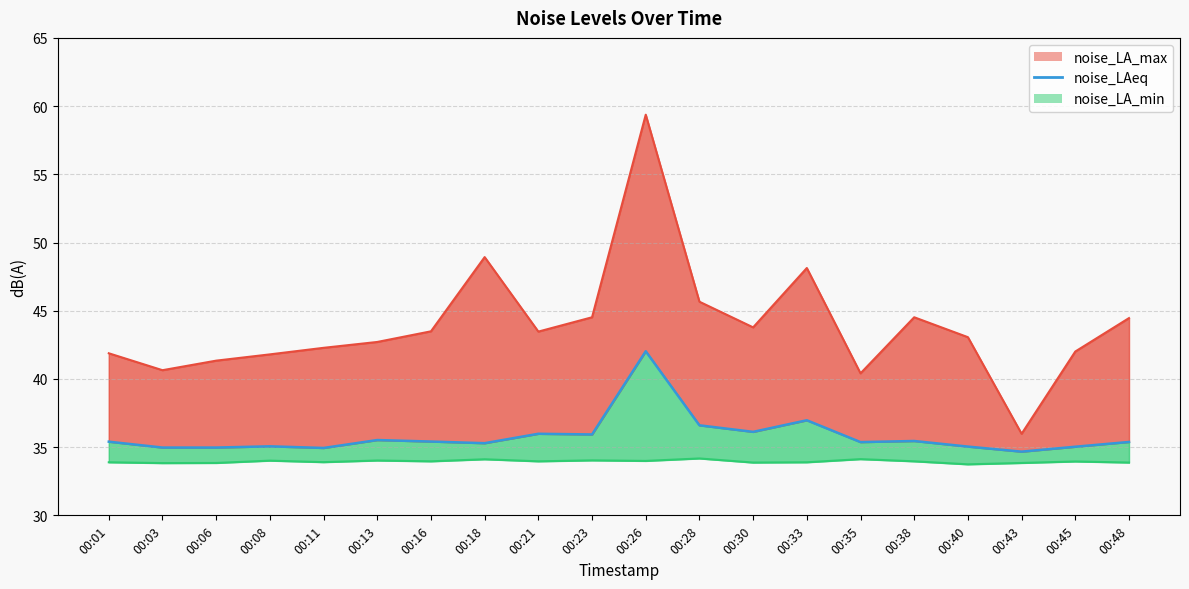

What is the average value?

35.8